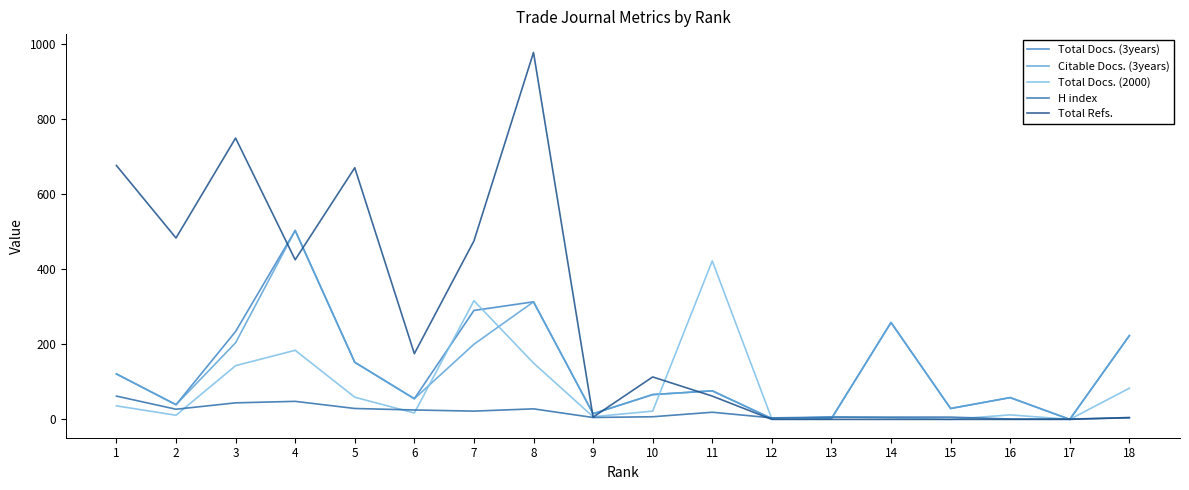

How many lines are shown in the chart?

5